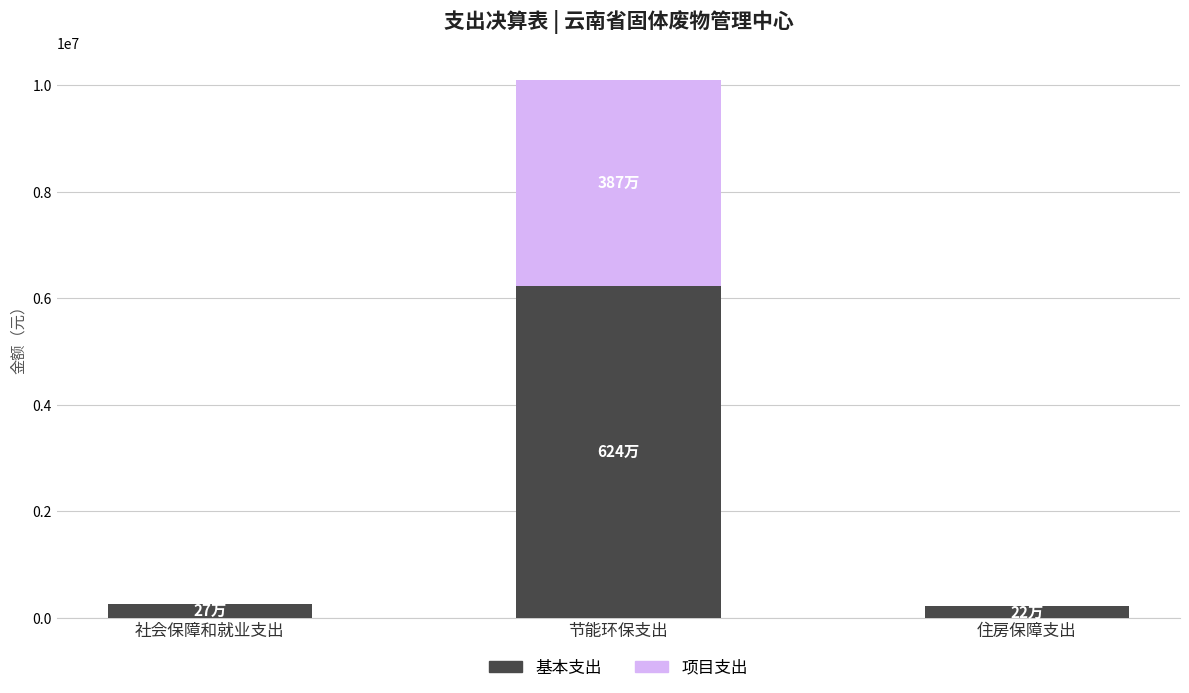

What is the sum of the 基本支出 values at 住房保障支出 and 节能环保支出?

6454364.0